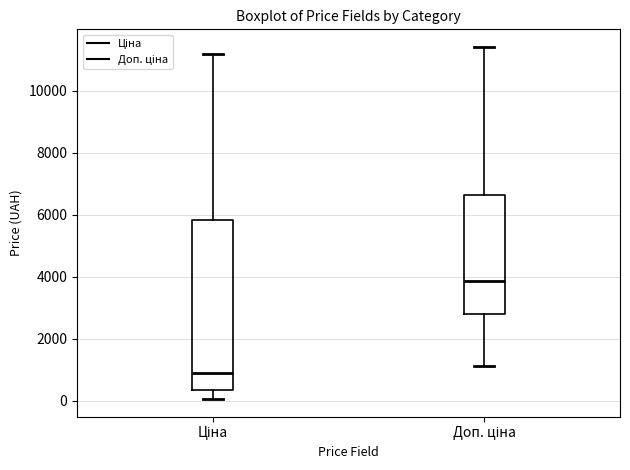

Where is the lower edge of the box for Ціна on the y-axis? The values are not printed on the chart, so give them approximately, as read against the axis.

400